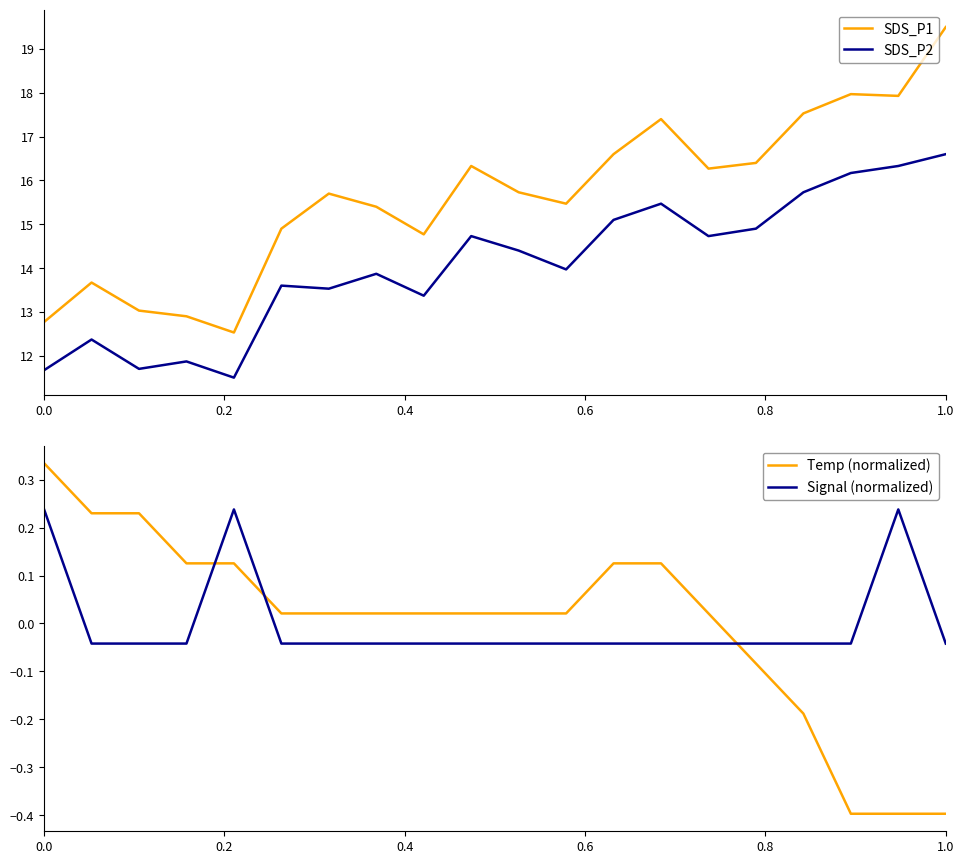

Which series ends up on top after the final intersection of Temp (normalized) and Signal (normalized)?

Signal (normalized)